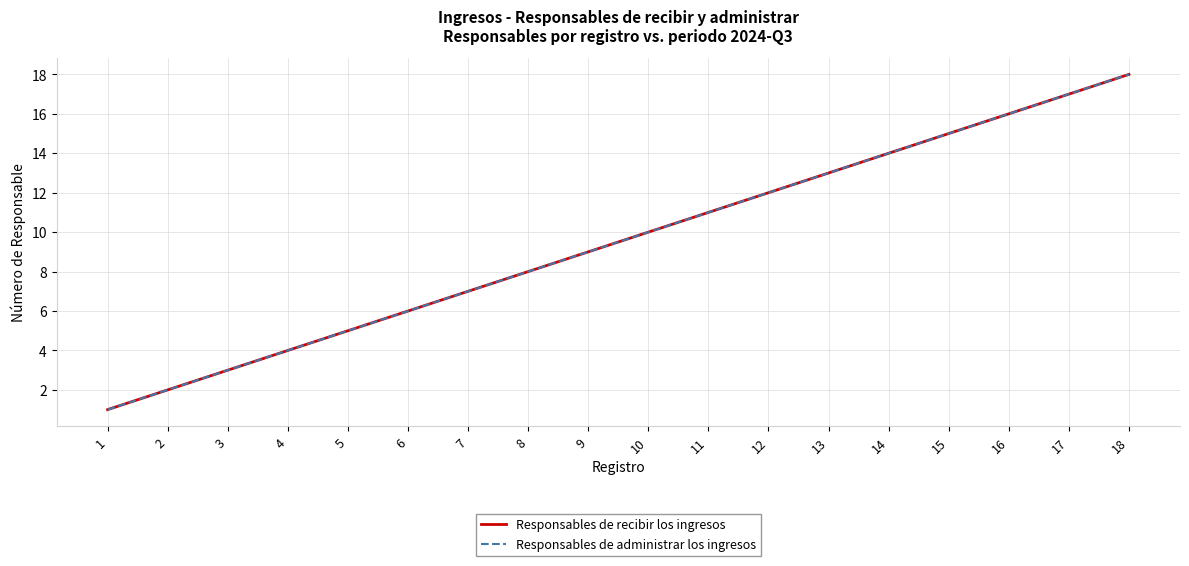

Reading right to left, transcribe all the data shown in this chart.

Responsables de recibir los ingresos: 18	17	16	15	14	13	12	11	10	9	8	7	6	5	4	3	2	1
Responsables de administrar los ingresos: 18	17	16	15	14	13	12	11	10	9	8	7	6	5	4	3	2	1